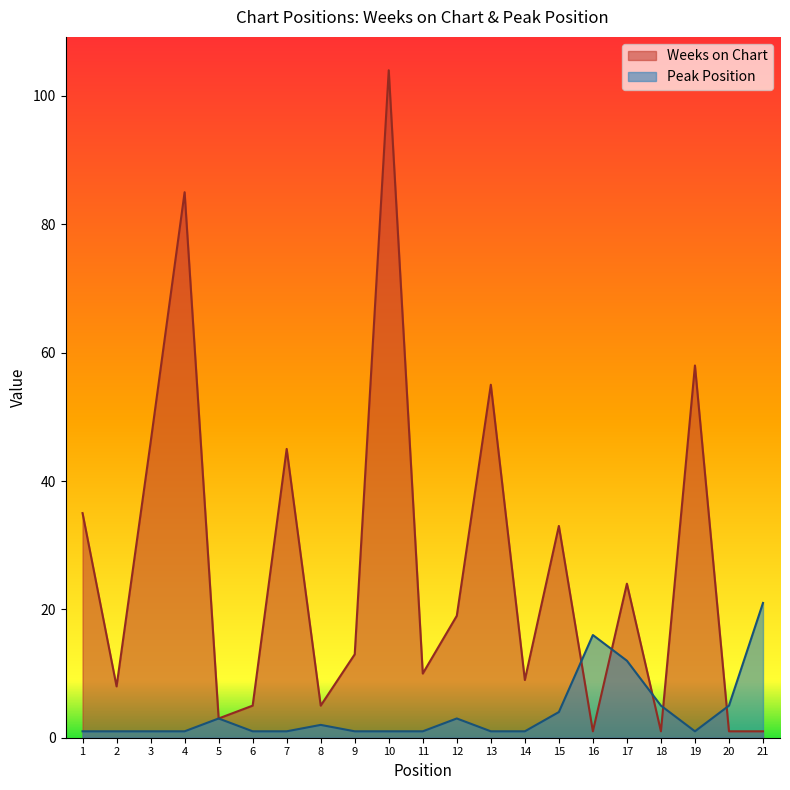

What is the difference between the maximum and second lowest values in the Peak Position series?

20